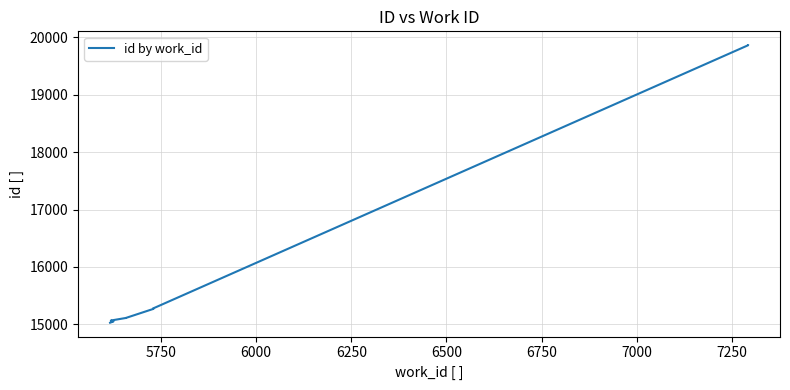

What is the average value?

16092